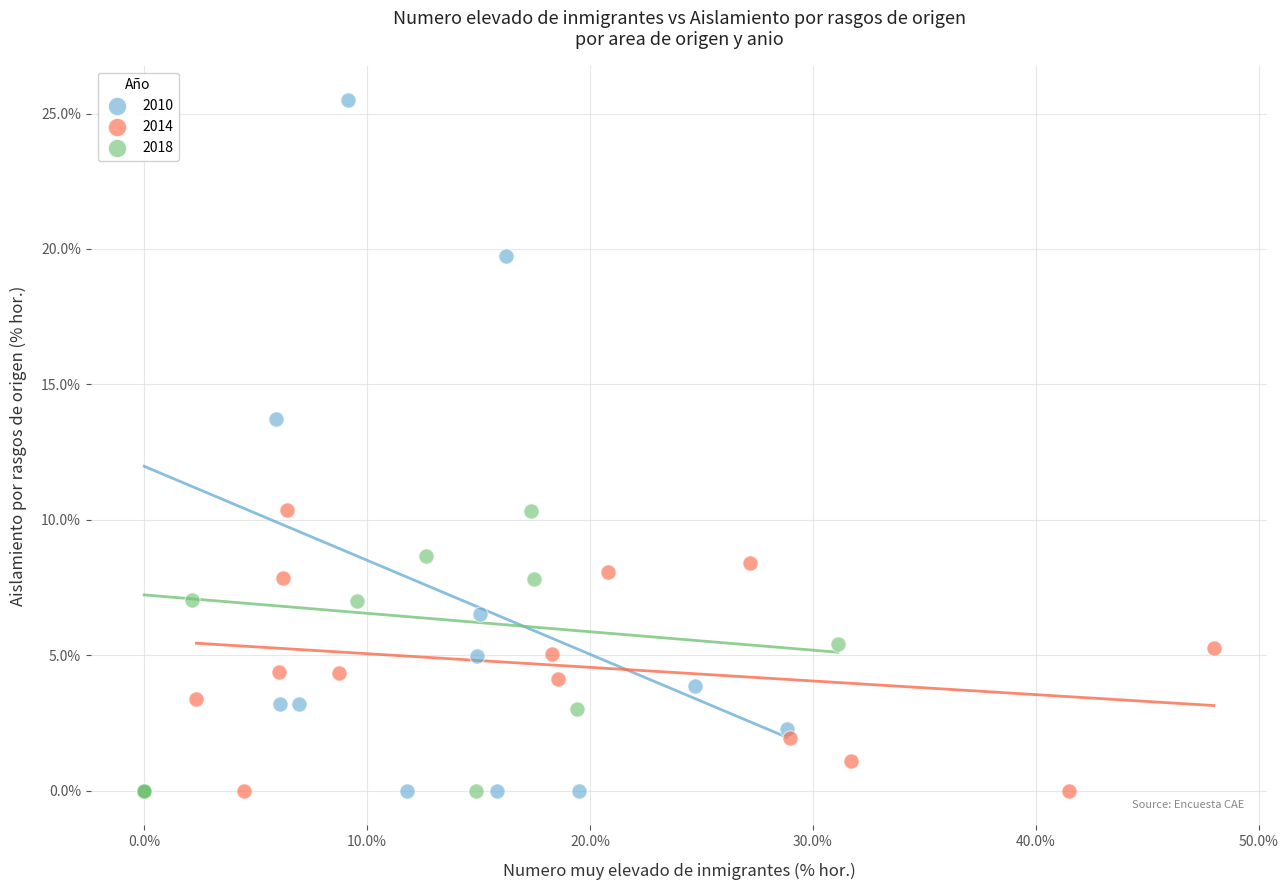

Which series has the widest spread of Y values?

2010